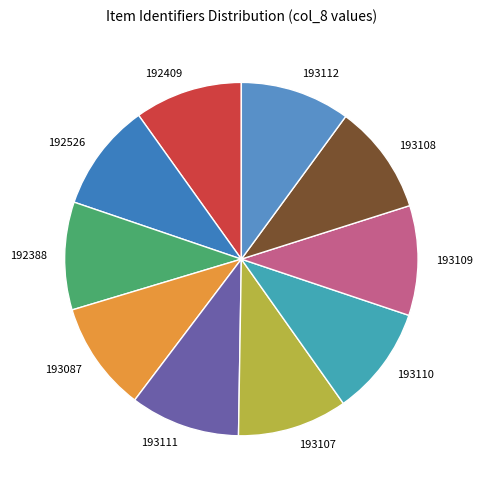

Is there any slice that represents more than half of the pie?

No